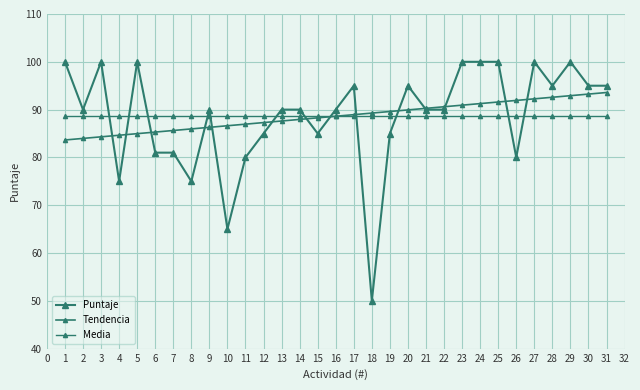

How many data points does each series have?

31